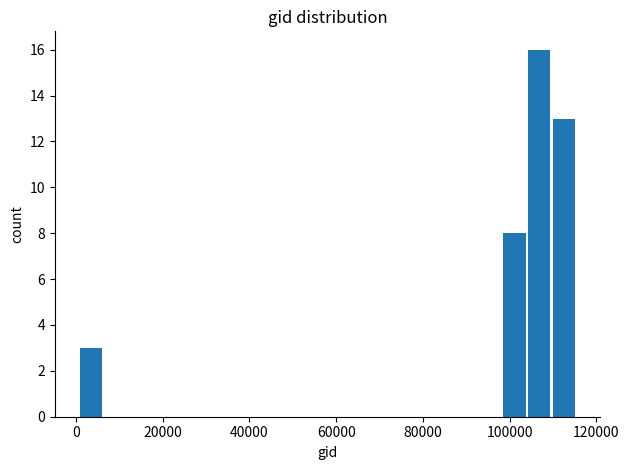

Read against the x-axis, roughly where is the centre of the tallest bar?

106000